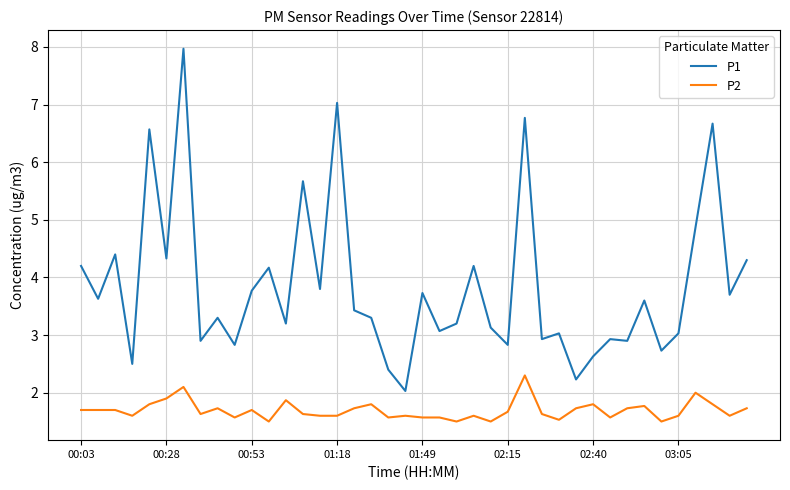

True or false: P1 and P2 cross at least once.

False